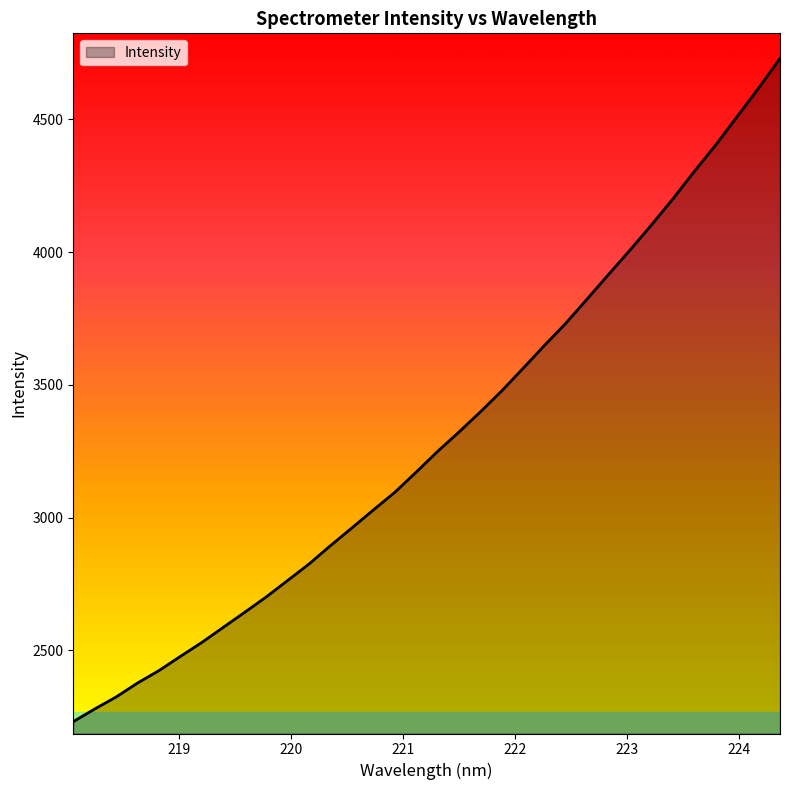

Reading right to left, transcribe all the data shown in this chart.

224.3616=4728.9	224.1709=4617.1	223.9802=4510.2	223.7895=4403.4	223.5987=4304.0	223.408=4200.6	223.2172=4102.7	223.0264=4008.4	222.8355=3916.8	222.6447=3824.4	222.4538=3732.8	222.263=3648.9	222.0721=3562.6	221.8812=3477.5	221.6902=3398.2	221.4993=3322.4	221.3083=3249.2	221.1174=3171.2	220.9264=3095.1	220.7354=3028.8	220.5444=2961.2	220.3533=2894.6	220.1623=2825.4	219.9712=2763.3	219.7801=2701.3	219.589=2643.7	219.3979=2587.0	219.2067=2530.1	219.0156=2477.6	218.8244=2424.2	218.6332=2377.3	218.442=2324.7	218.2508=2279.4	218.0596=2231.7